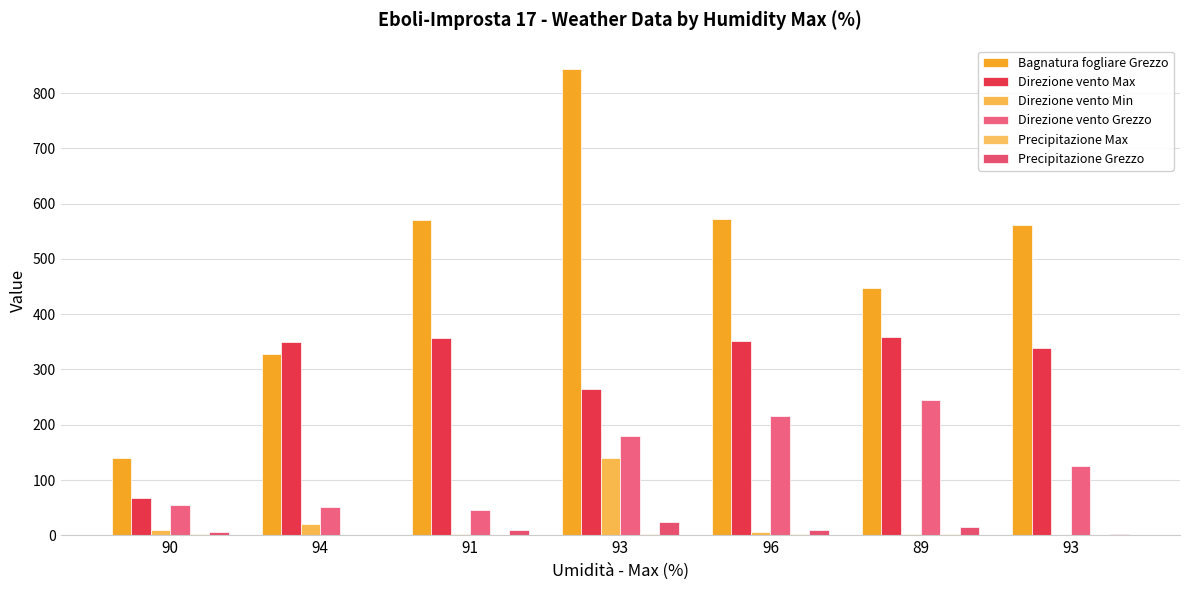

Which category has the lowest value in the Precipitazione Max series?

94